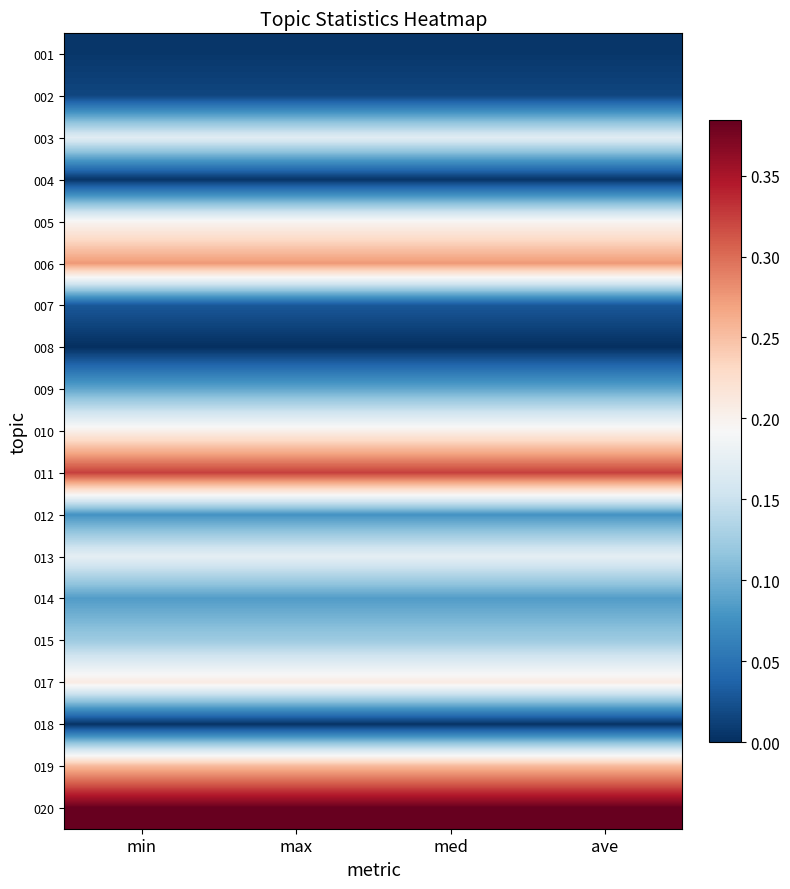

What is the difference between the highest and lowest values at min?

0.4